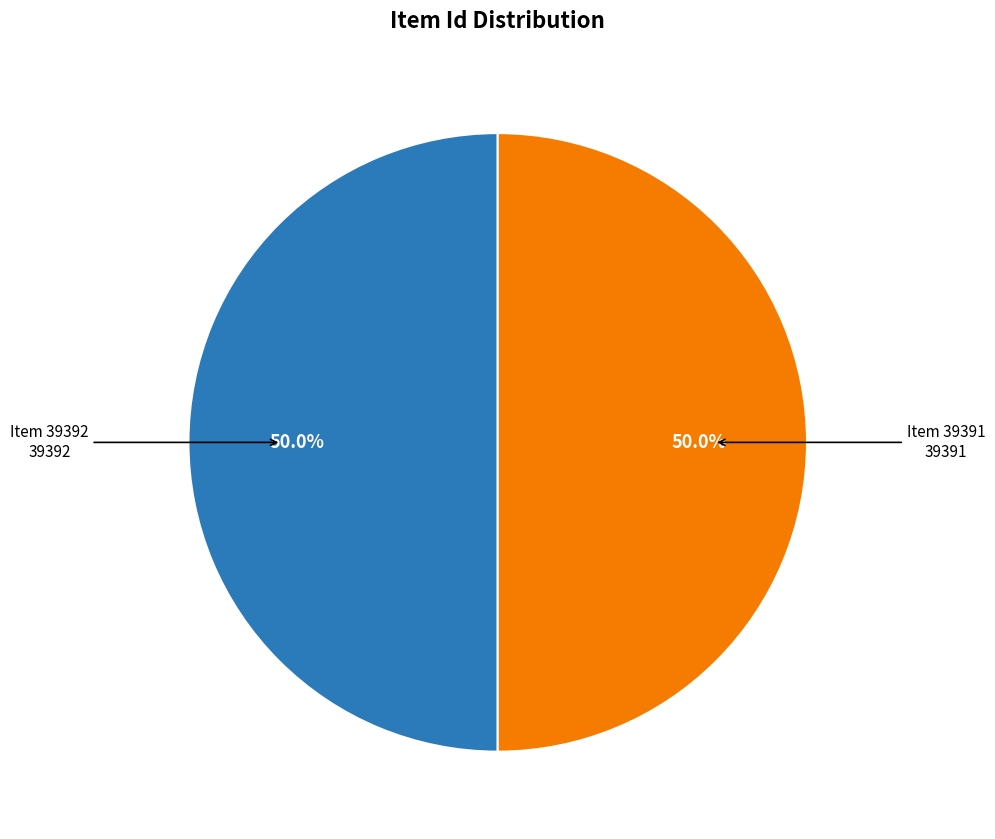

What is the ratio of the value at Item 39392 to the value at Item 39391?

1.0